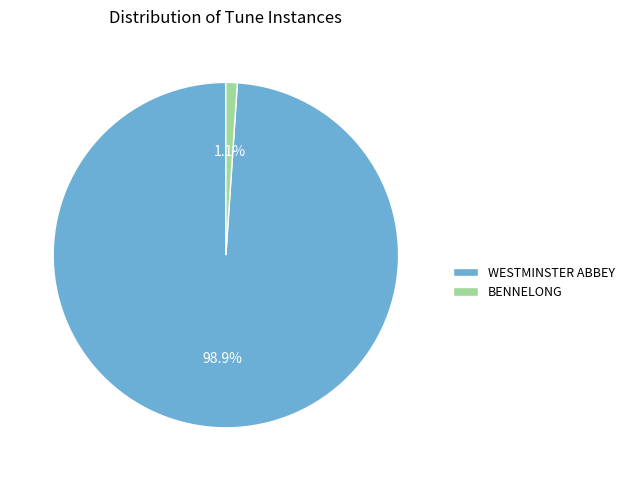

What is the largest slice in the pie chart?

WESTMINSTER ABBEY